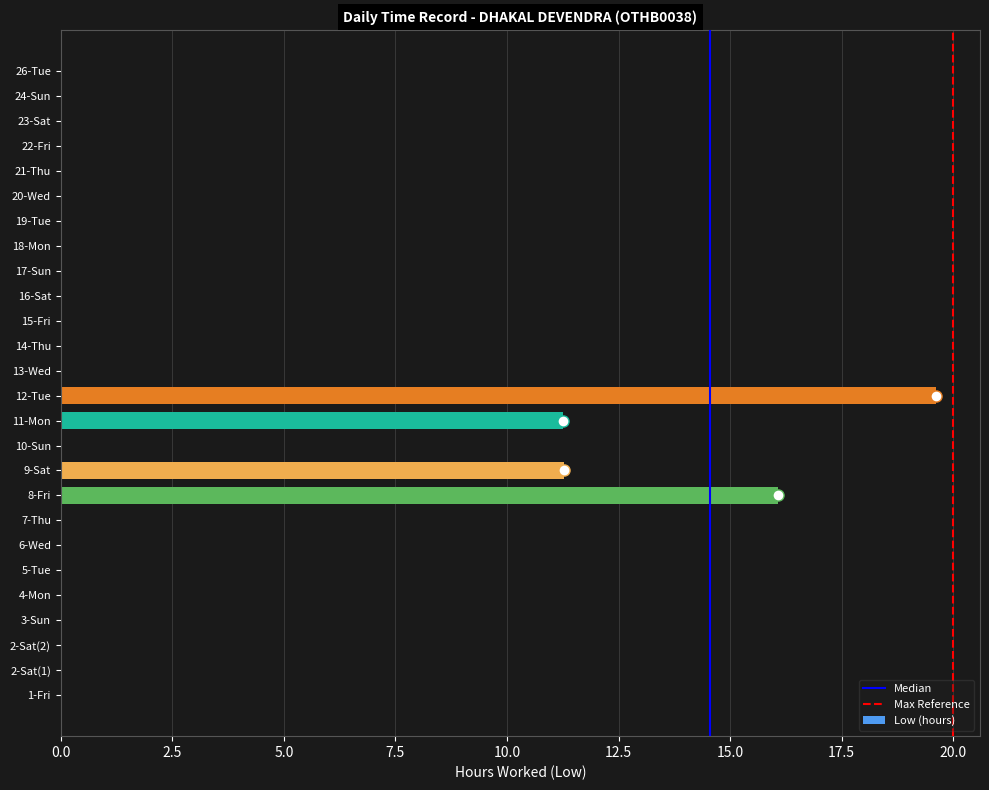

What is the change in value from 7-Thu to 9-Sat?

+11.3